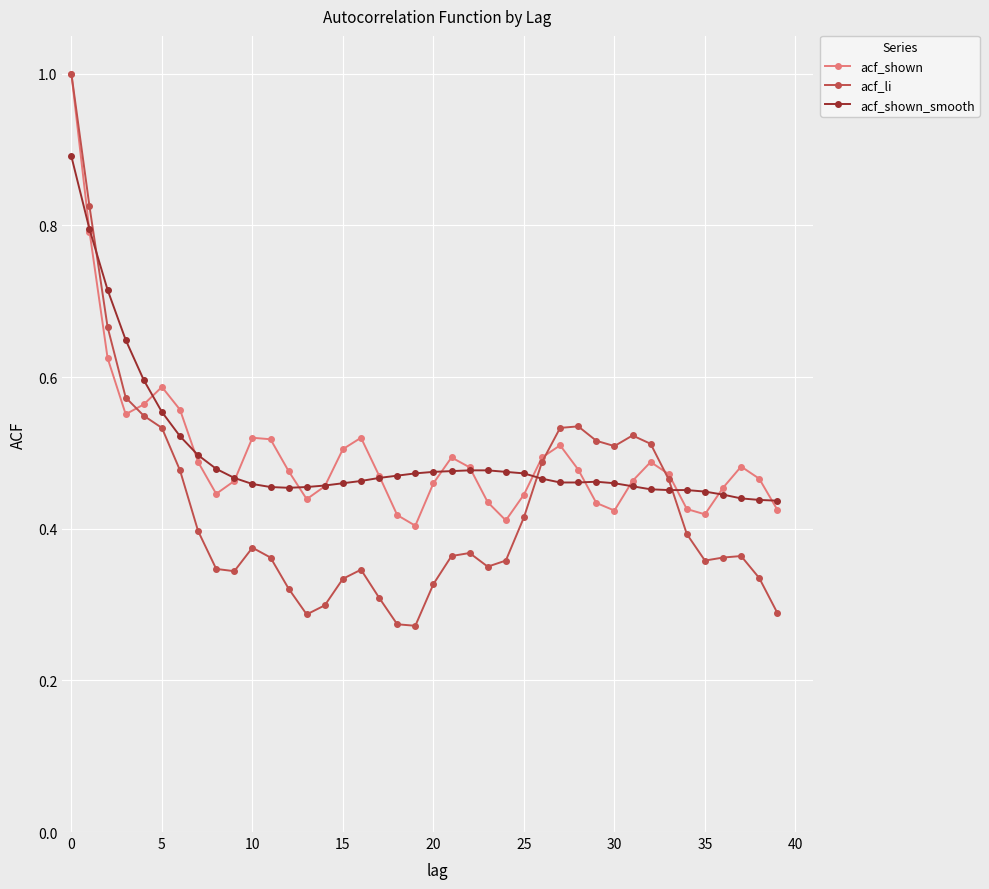

True or false: acf_li has more than 2 points higher than both neighbors.

True